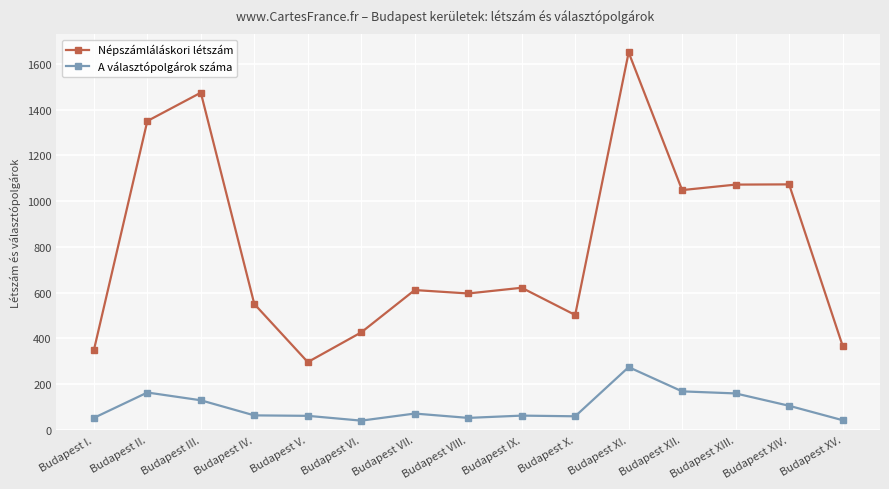

True or false: Népszámláláskori létszám and A választópolgárok száma intersect in this chart.

False